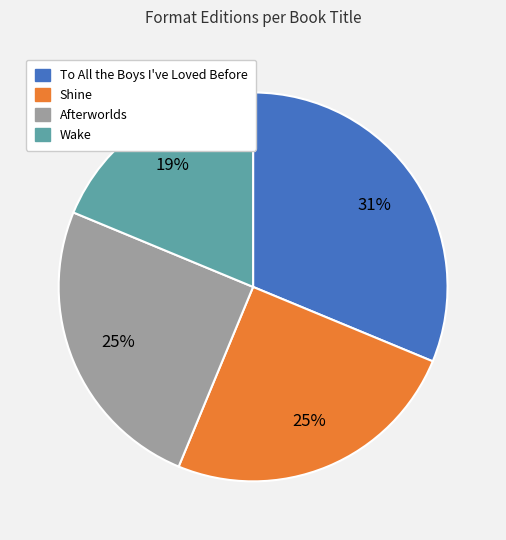

Is it true that To All the Boys I've Loved Before is 31% of the pie?

True